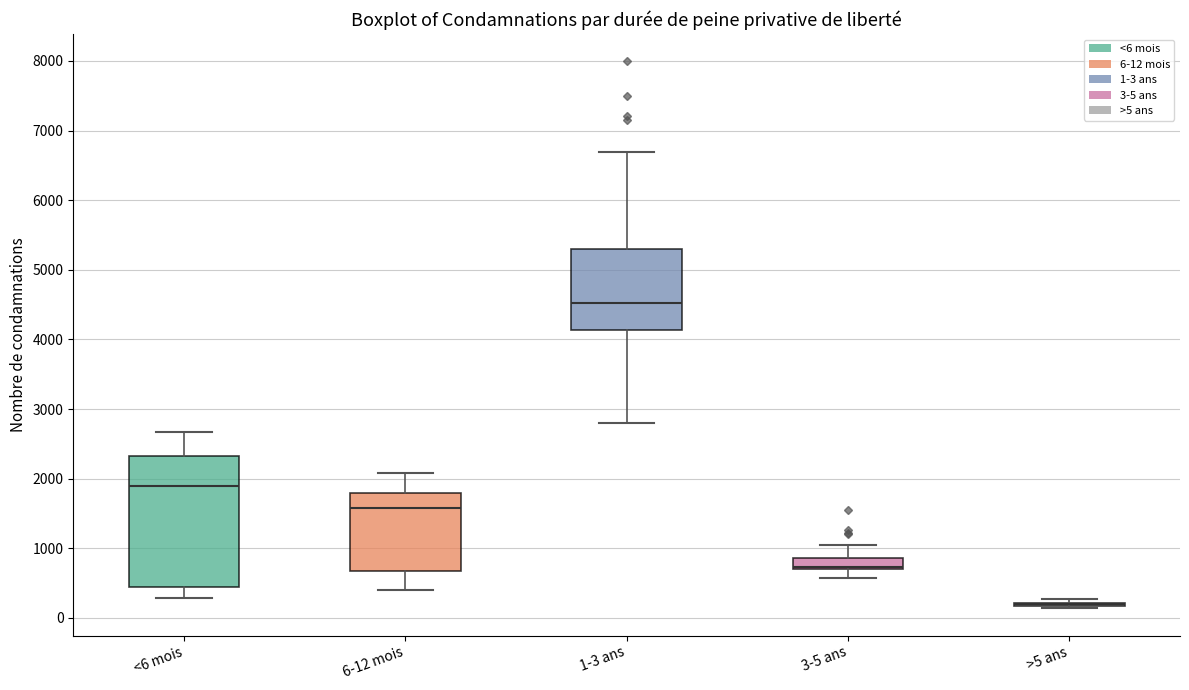

Reading left to right, transcribe this box plot: for each box, give where its median line is, the range the box spans, and where its two whiskers end, as read against the y-axis. The values are not printed on the chart, so give them approximately, as read against the axis.

<6 mois: median 1900, box 400 to 2300, whiskers 300 to 2700
6-12 mois: median 1600, box 700 to 1800, whiskers 400 to 2100
1-3 ans: median 4500, box 4100 to 5300, whiskers 2800 to 6700
3-5 ans: median 700 (drawn on the box's lower edge), box 700 to 900, whiskers 600 to 1000
>5 ans: box collapsed to a line at 200, whiskers 100 to 300